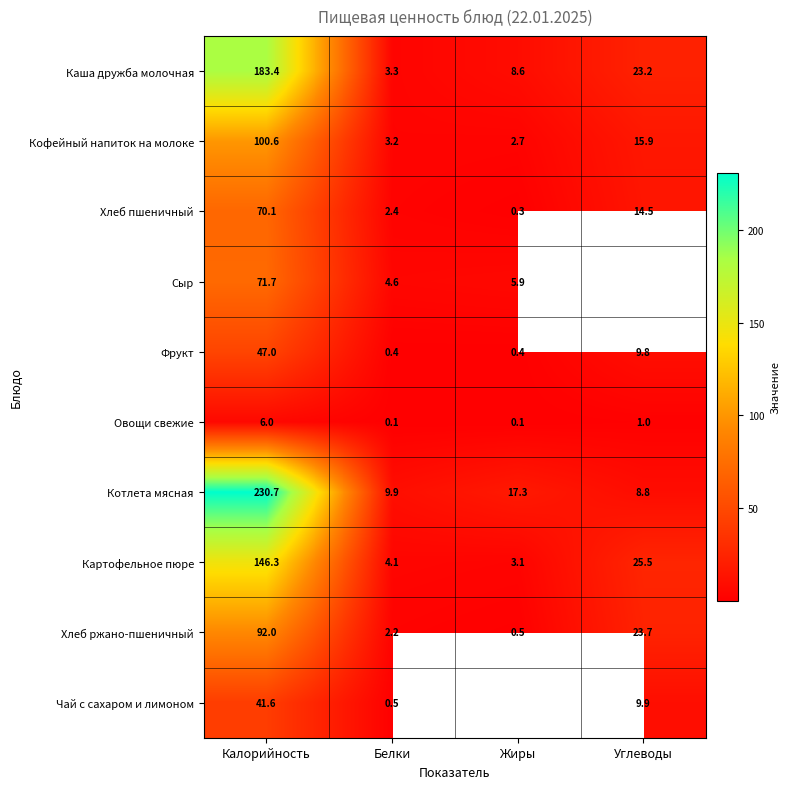

Is the value of Фрукт at Калорийность greater than the value of Хлеб ржано-пшеничный at Жиры?

Yes